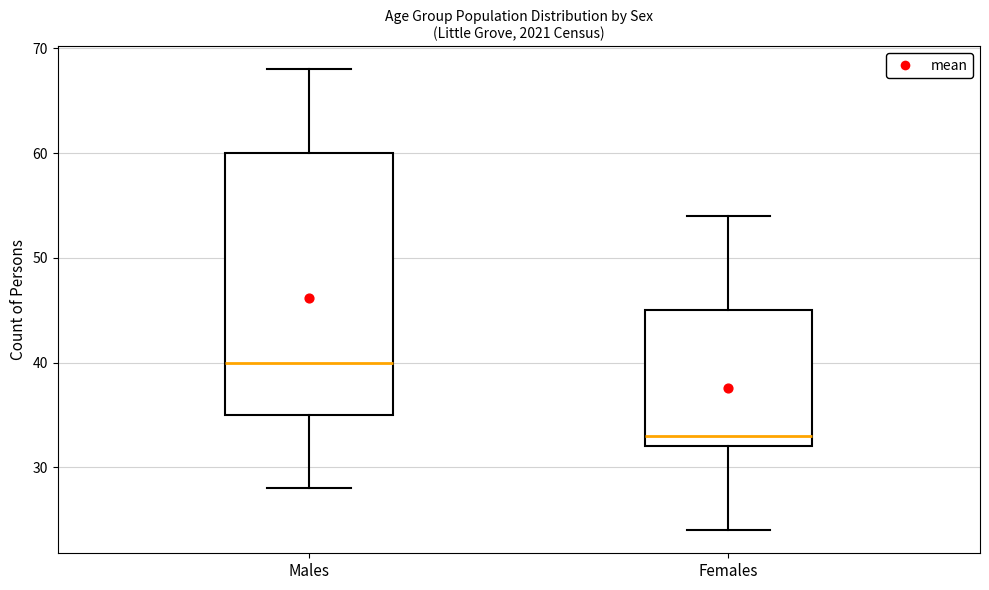

Which box is the tallest, from its lower edge to its upper edge?

Males